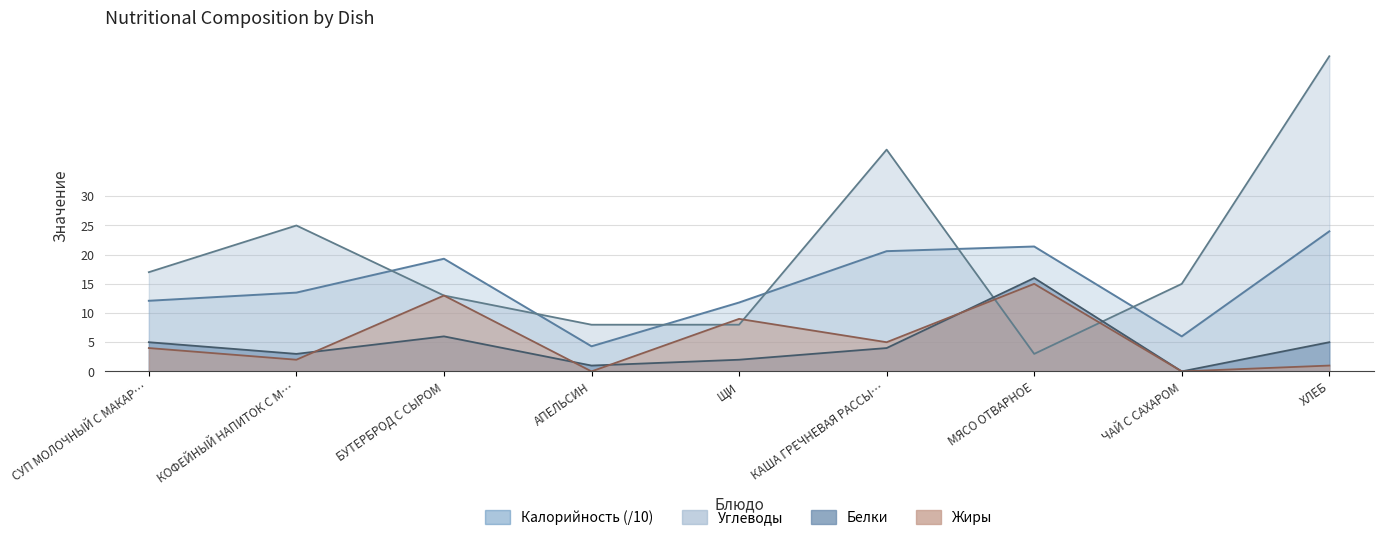

What value does the Белки series have at КАША ГРЕЧНЕВАЯ РАССЫ…?

4.0